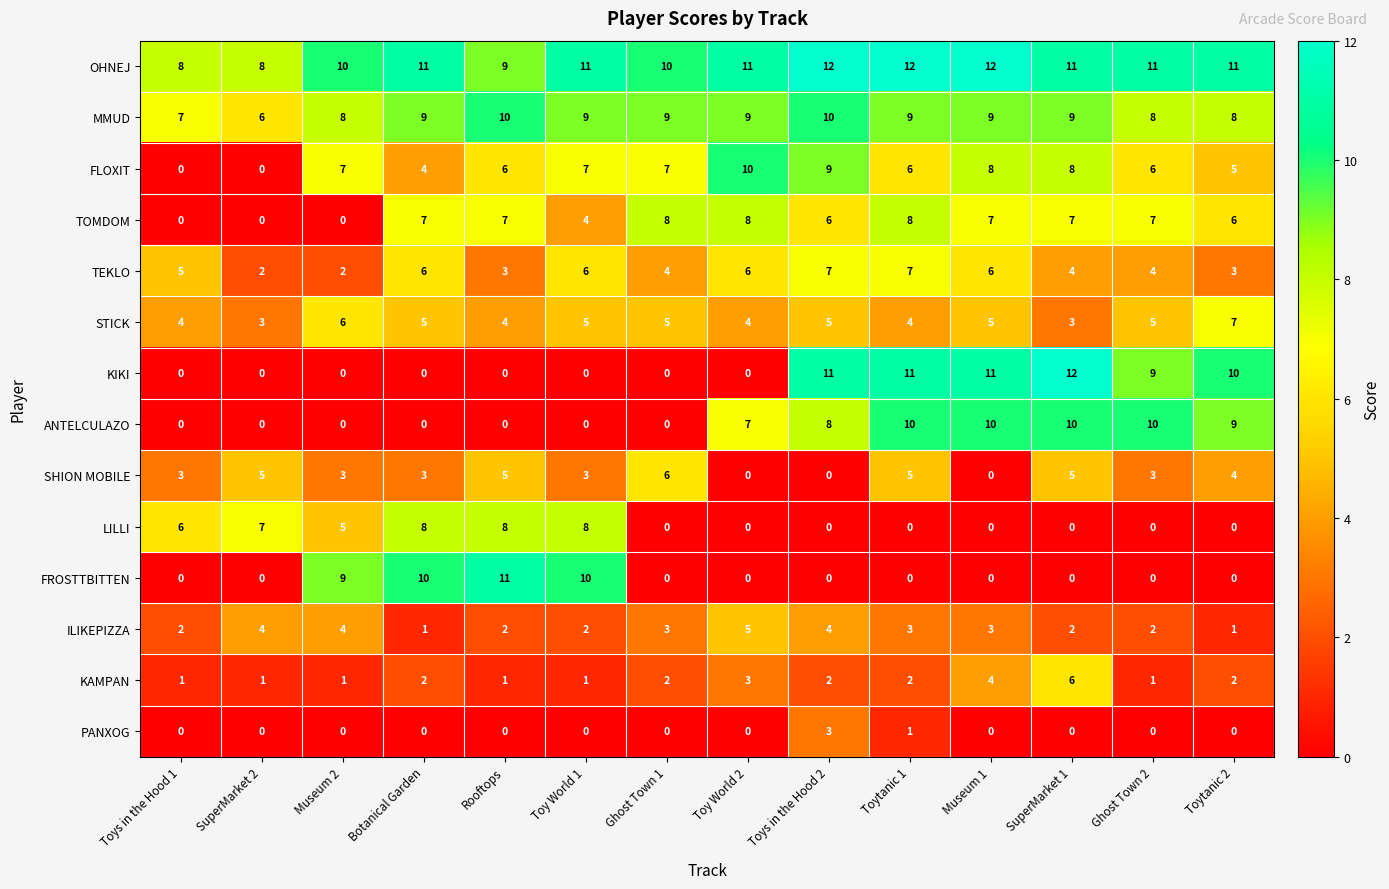

Read the SHION MOBILE value at Toy World 1.

3